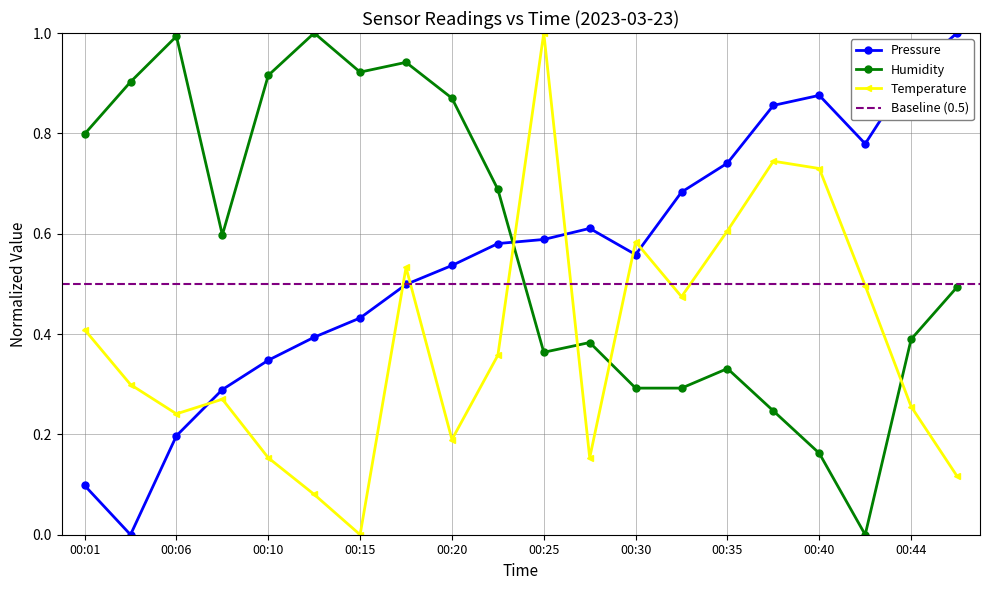

At which label is temperature closest to 0?

00:15